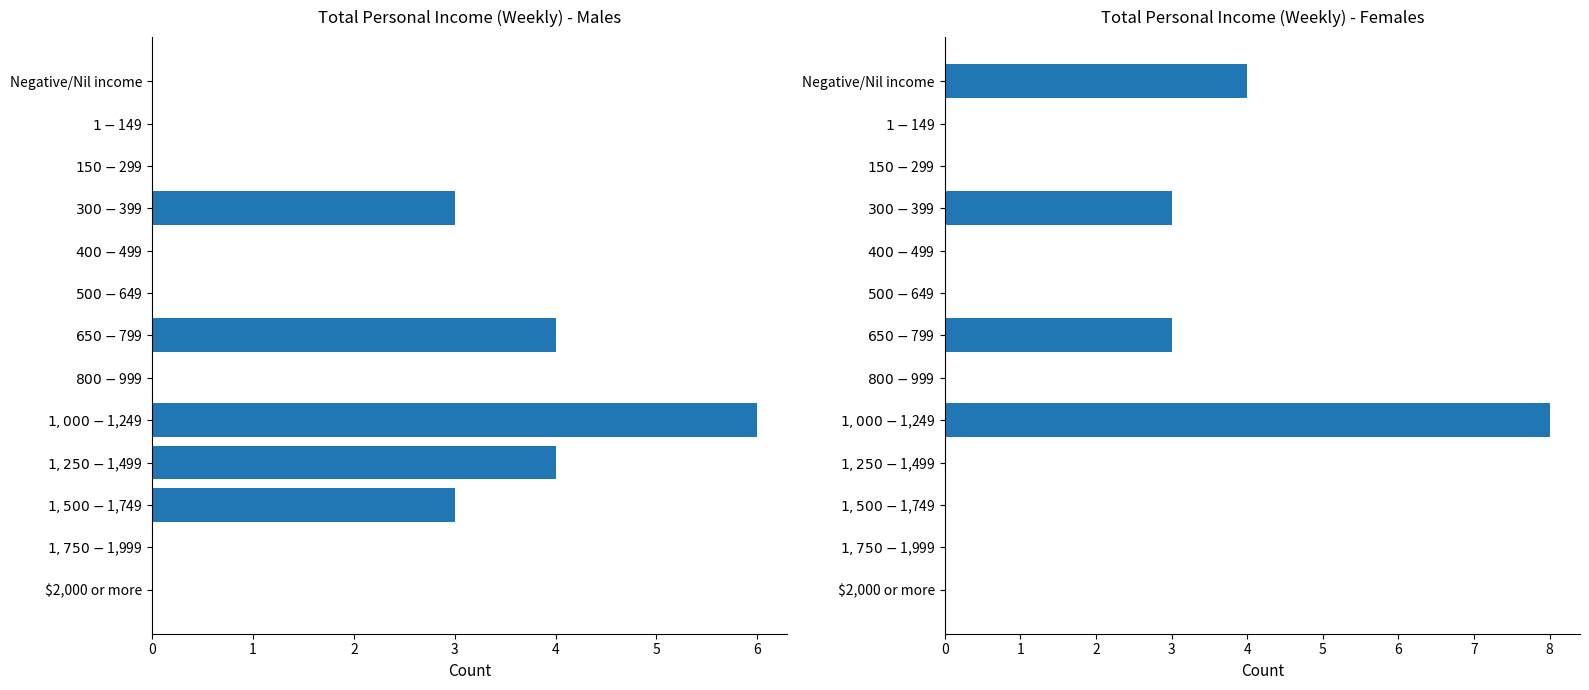

List the series in order of their overall mean, highest first.

Males, Females